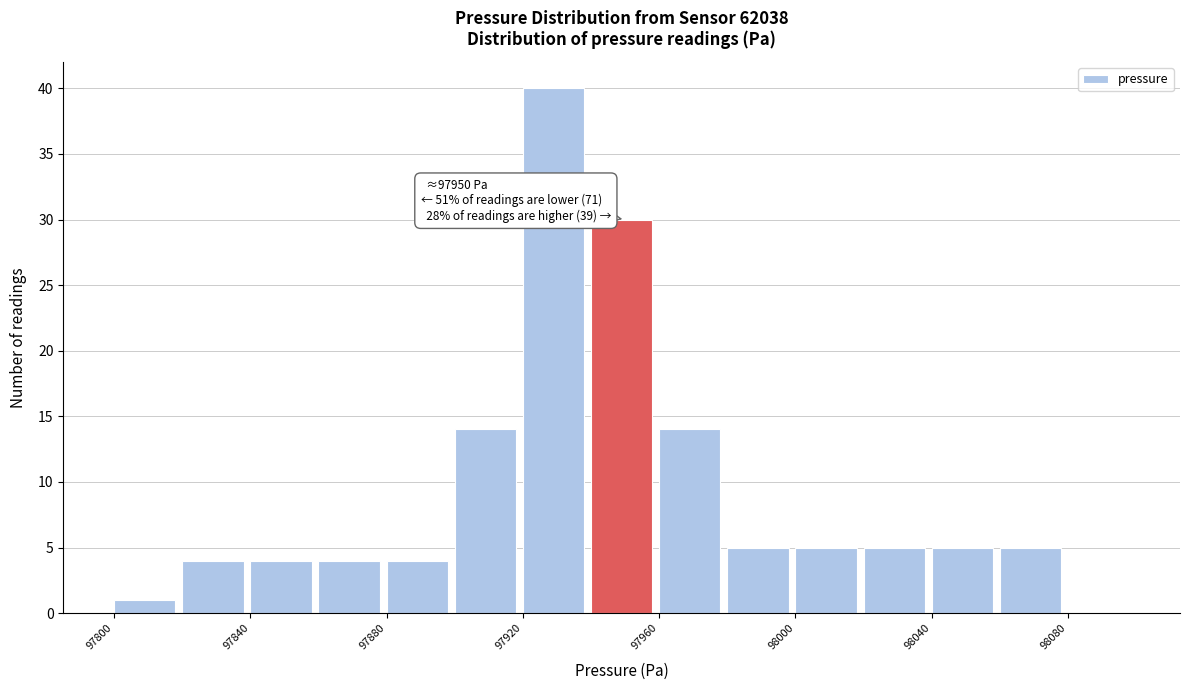

Which range on the x-axis has the tallest bar?

97920 to 97940